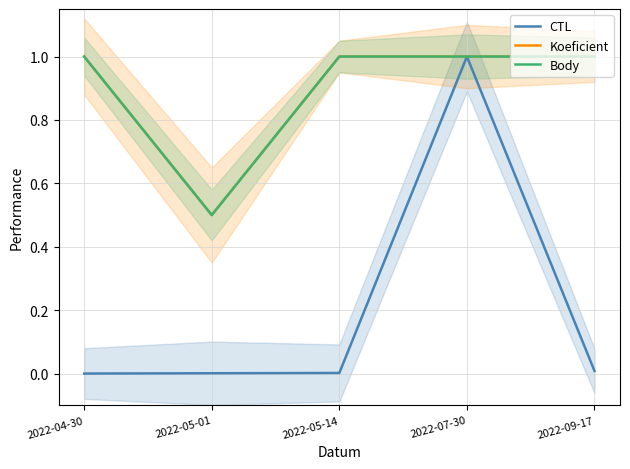

Is this an area chart (filled region under the line)?

No